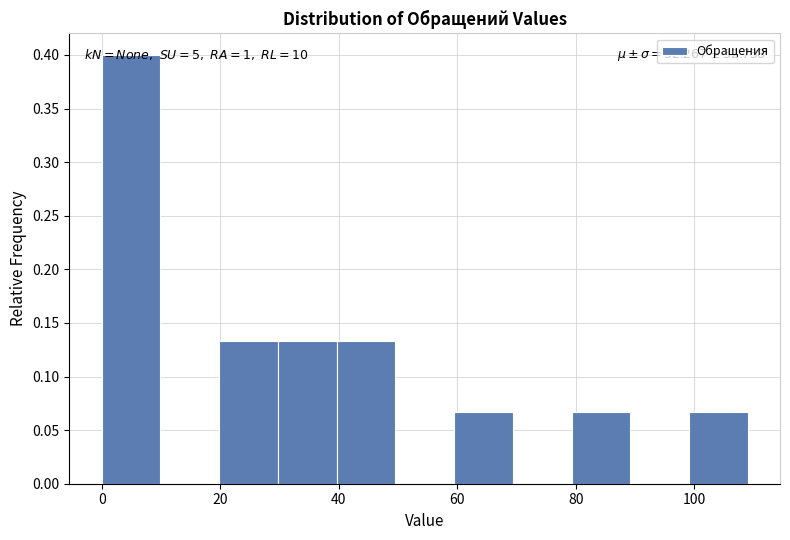

Which range on the x-axis has the tallest bar?

0 to 10